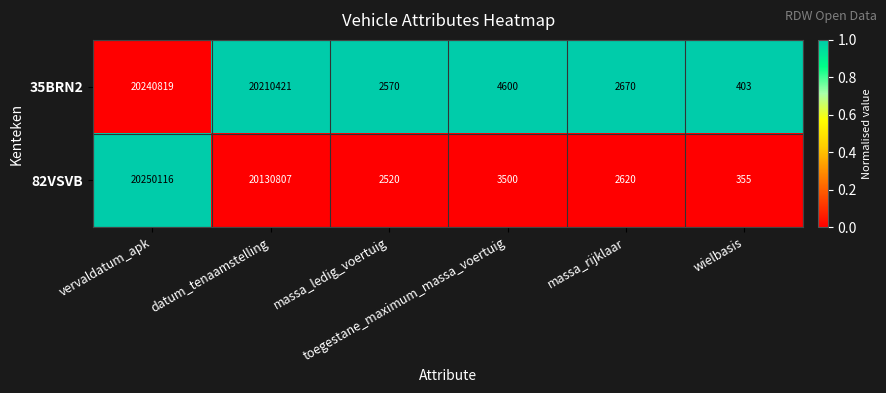

What is the sum of all 35BRN2 values?

40461483